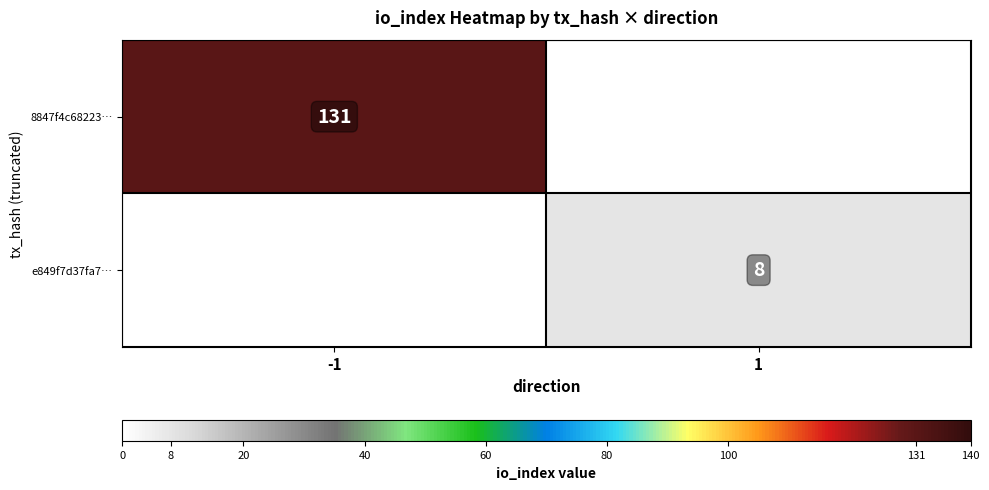

True or false: e849f7d37fa7… has a value of 8 at 1.

True